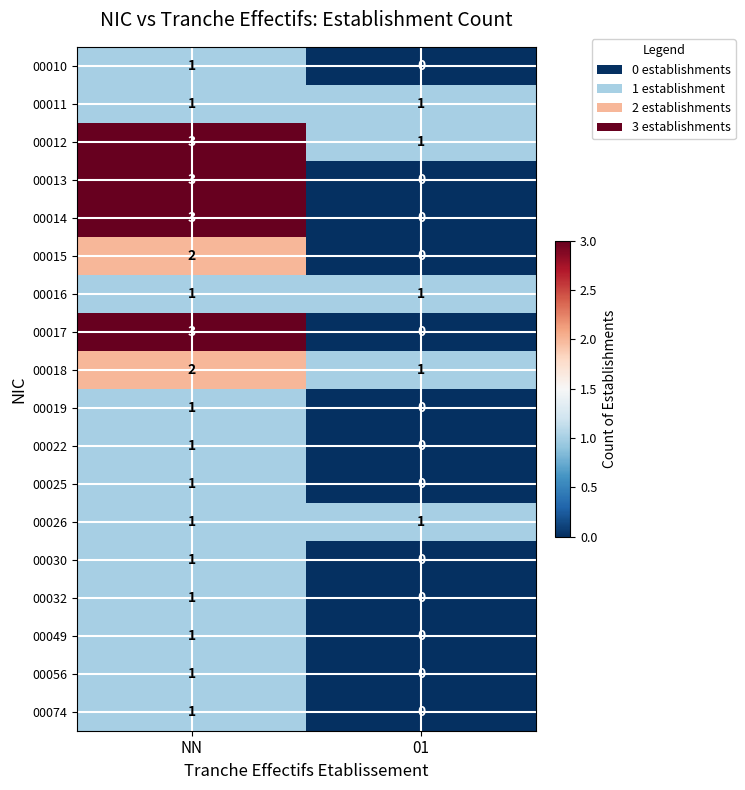

List the labels in order of 00017 value, largest first.

NN, 01